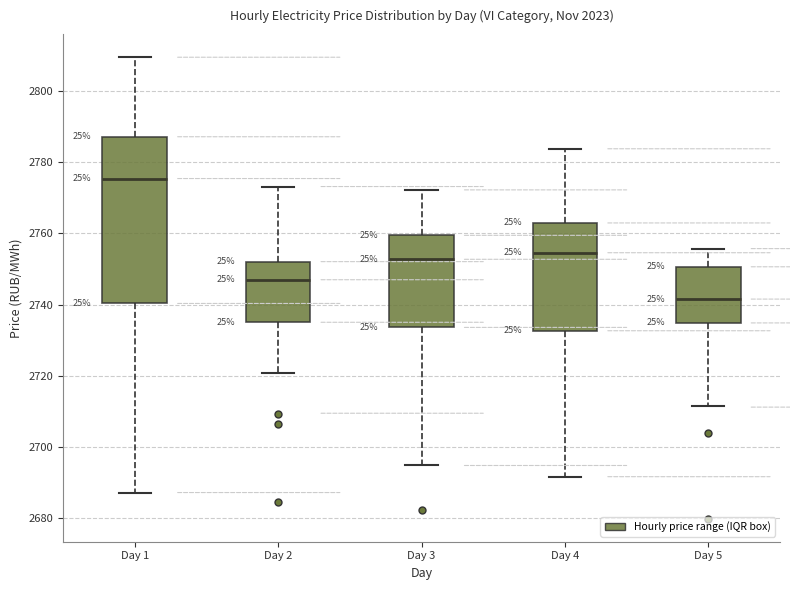

Reading left to right, transcribe this box plot: for each box, give where its median line is, the range the box spans, and where its two whiskers end, as read against the y-axis. The values are not printed on the chart, so give them approximately, as read against the axis.

Day 1: median 2776, box 2740 to 2788, whiskers 2688 to 2810
Day 2: median 2748, box 2736 to 2752, whiskers 2720 to 2774
Day 3: median 2752, box 2734 to 2760, whiskers 2694 to 2772
Day 4: median 2754, box 2732 to 2762, whiskers 2692 to 2784
Day 5: median 2742, box 2734 to 2750, whiskers 2712 to 2756